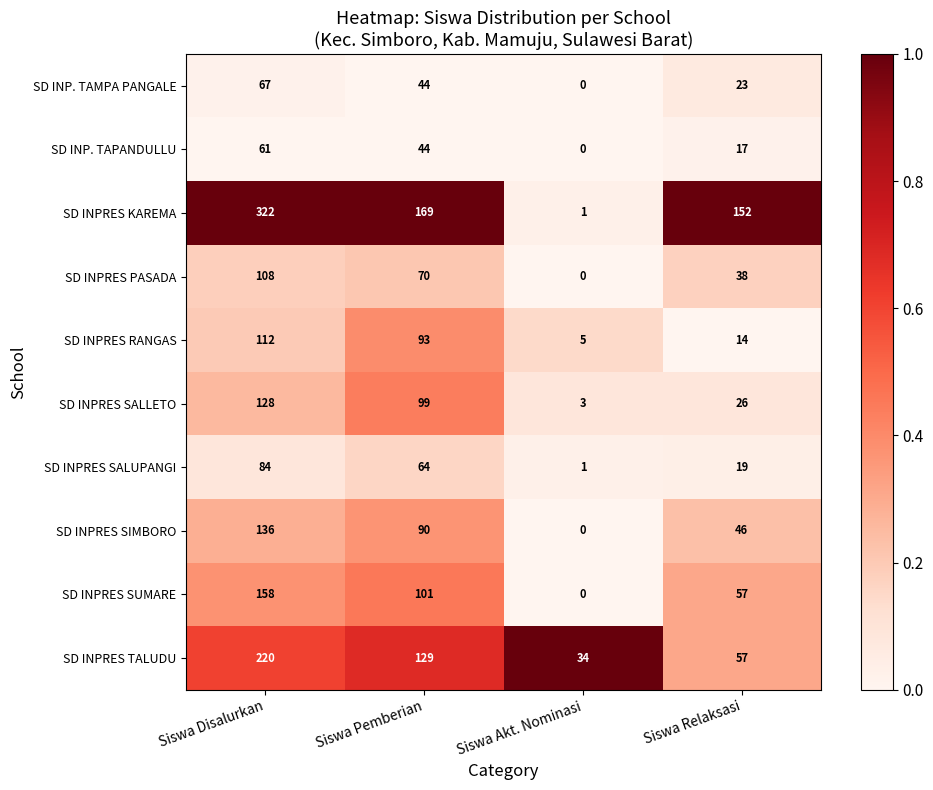

Which category has the lowest value in the SD INPRES PASADA series?

Siswa Akt. Nominasi